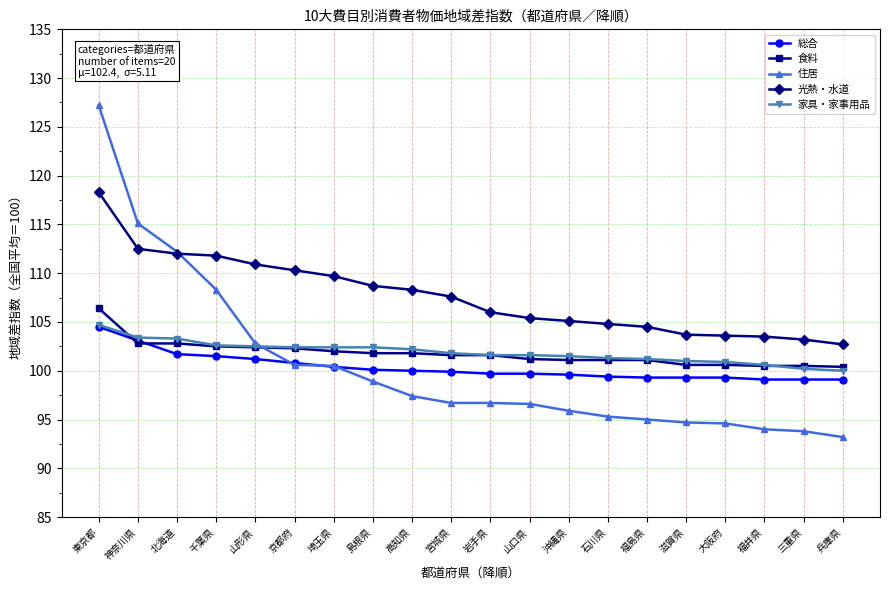

Which category has the lowest value across all series?

兵庫県